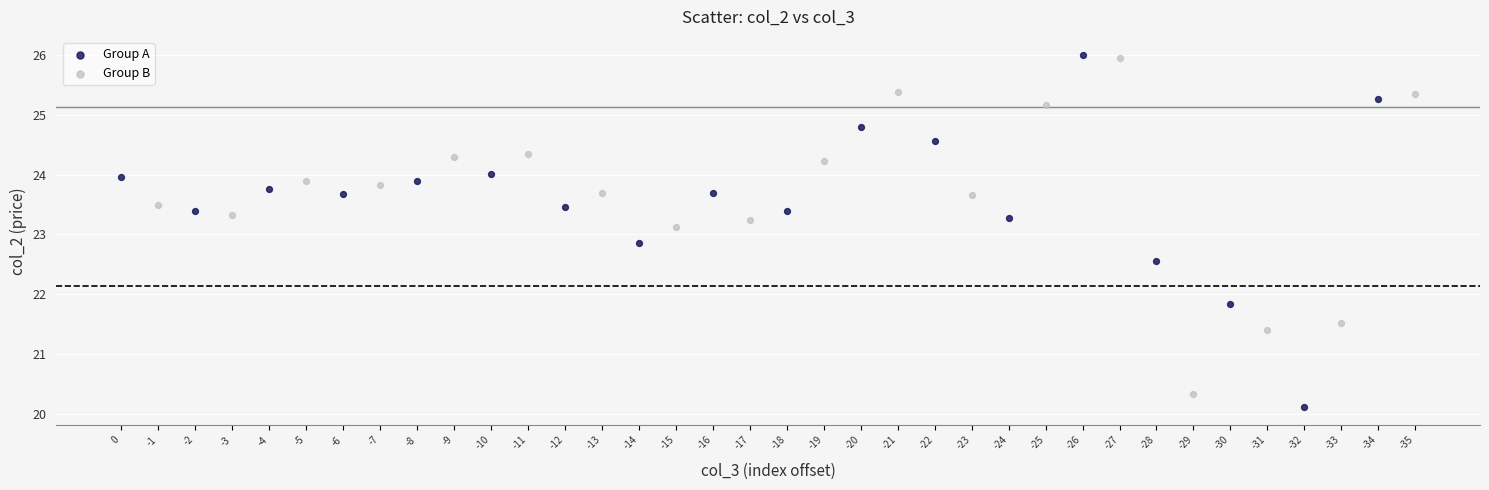

Which series has the largest Y range (max minus min)?

Group A